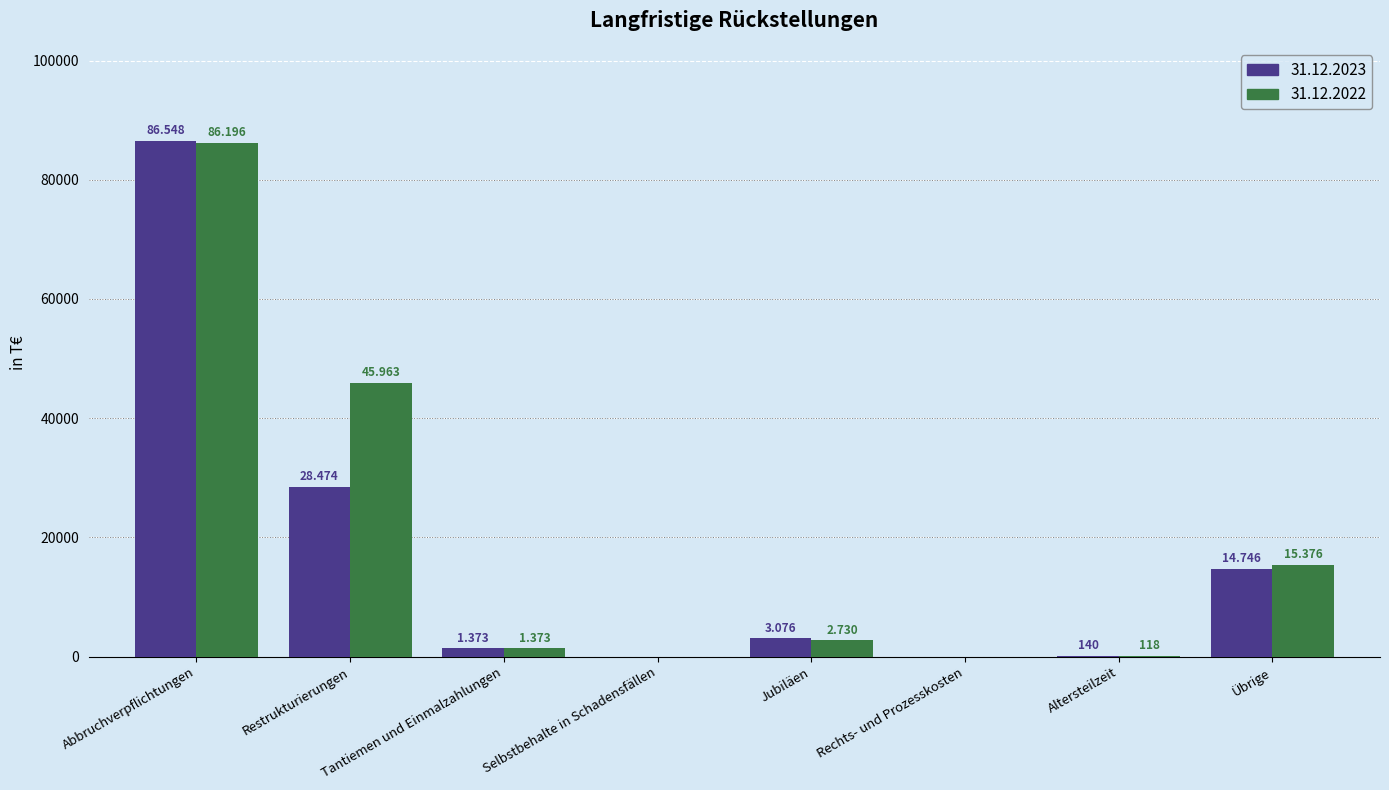

How many groups of bars are there?

8